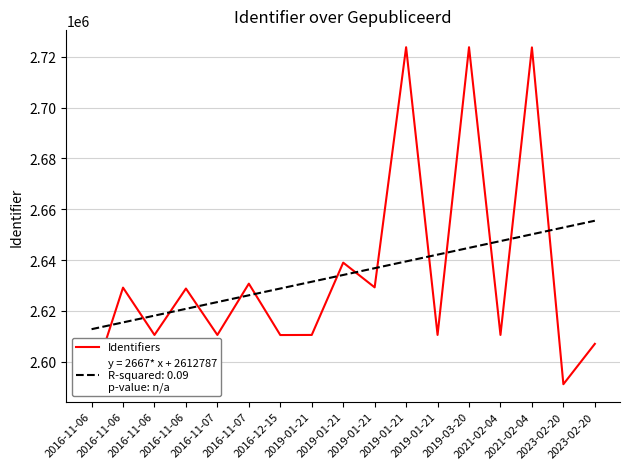

Reading left to right, what are all the values shown in this chart?

2590889	2629142	2610516	2628777	2610517	2630701	2610483	2610520	2638970	2629243	2723724	2610523	2723726	2610522	2723656	2591131	2607018